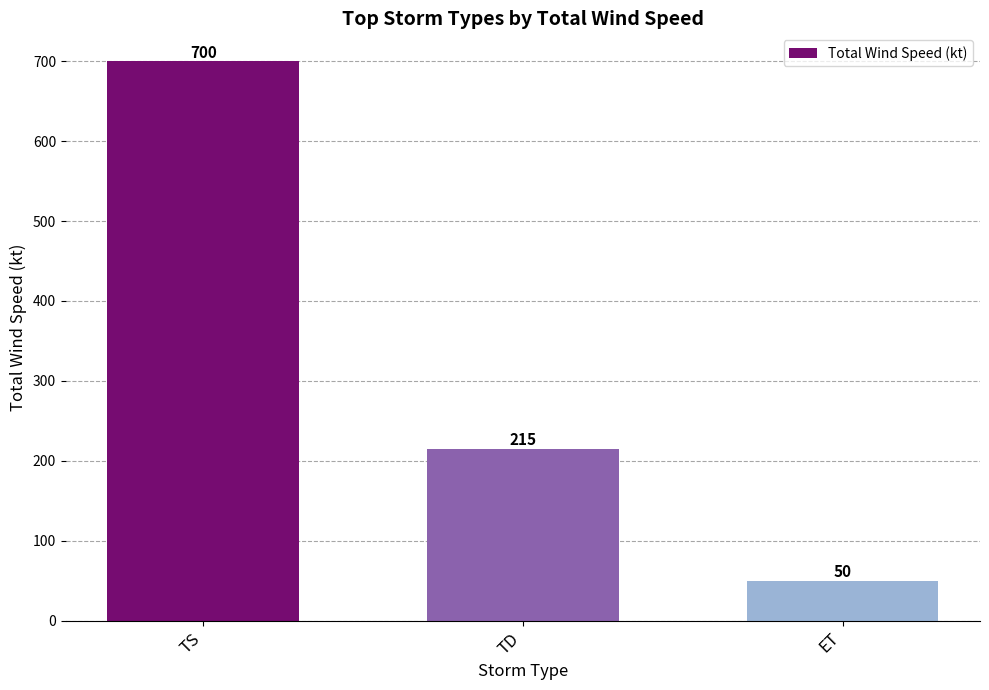

Reading left to right, what are all the values shown in this chart?

TS=700	TD=215	ET=50